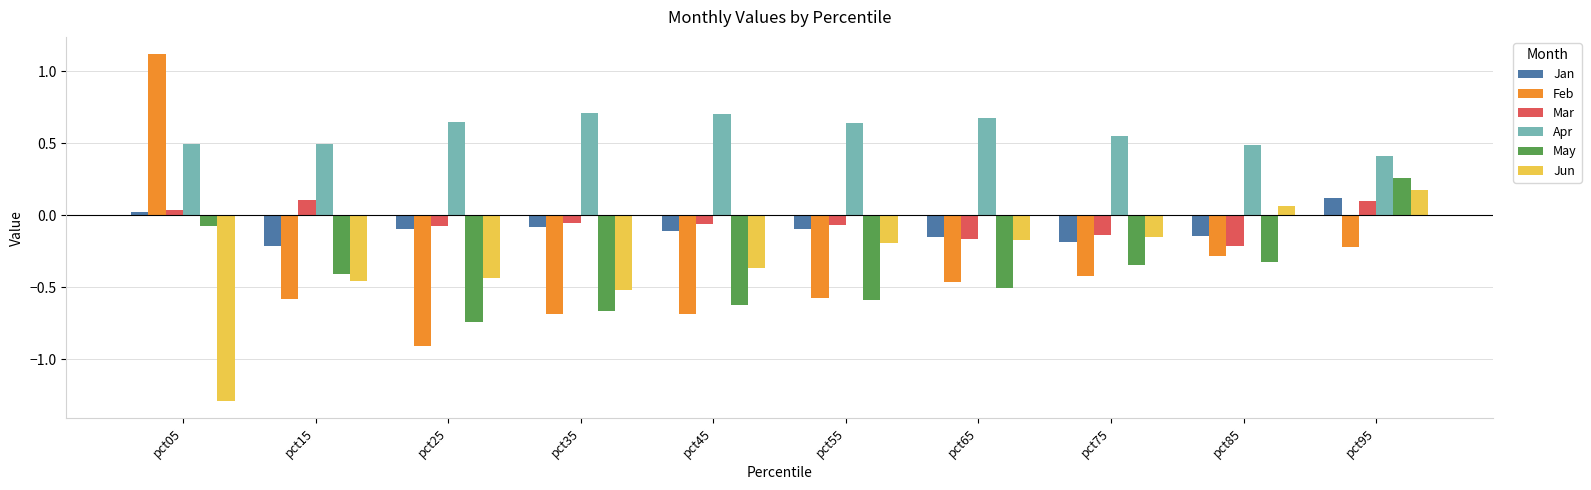

What is the minimum value for Apr?

0.4